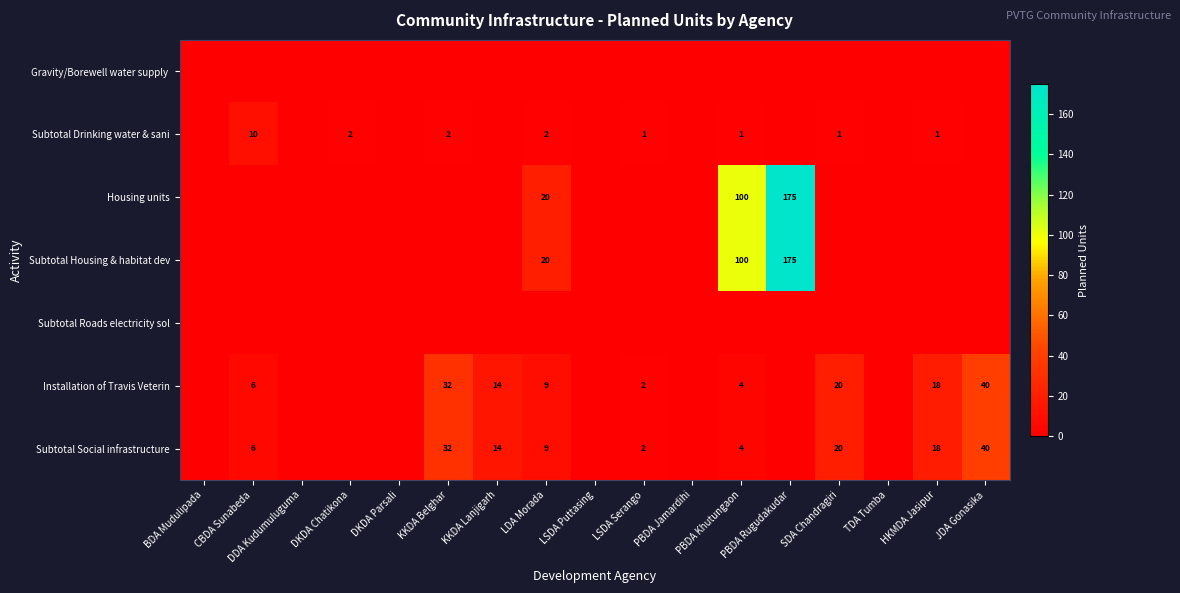

What is the sum of the Subtotal Drinking water & sani values at CBDA Sunabeda and HKMDA Jasipur?

11